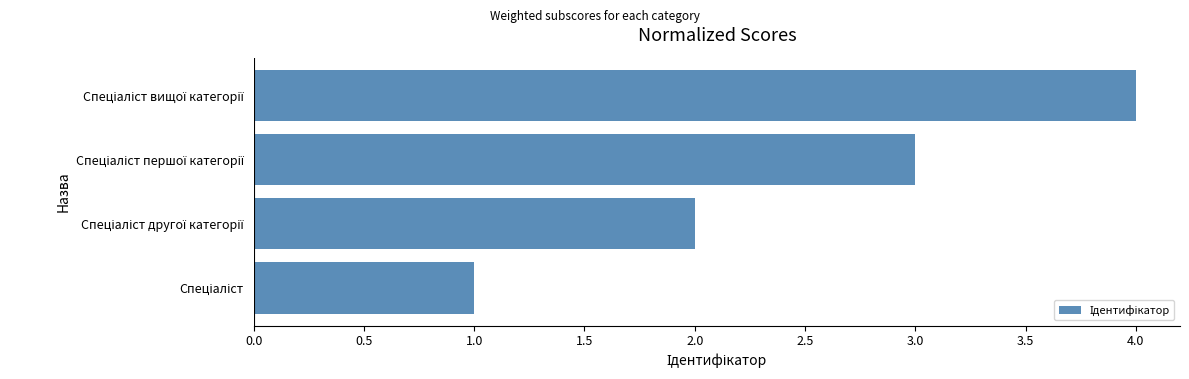

What is the difference between the maximum and minimum values?

3